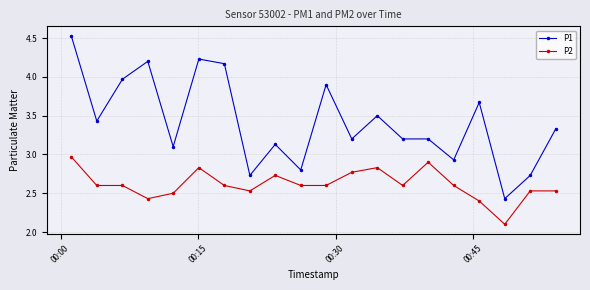

What is the value of the P2 point at the 11th from the left?

2.6